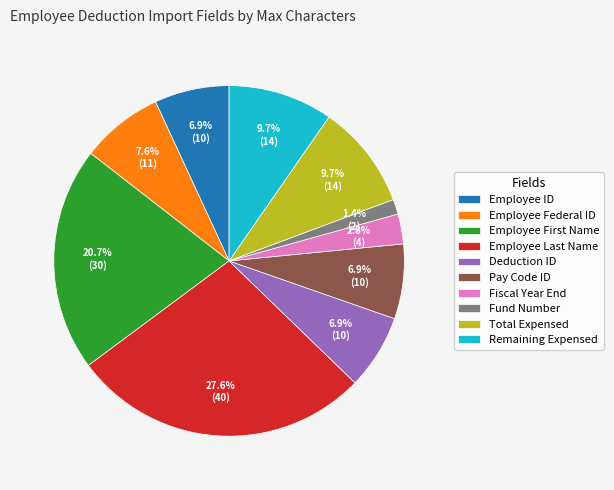

Do Employee ID and Fiscal Year End together represent more than half of the pie?

No